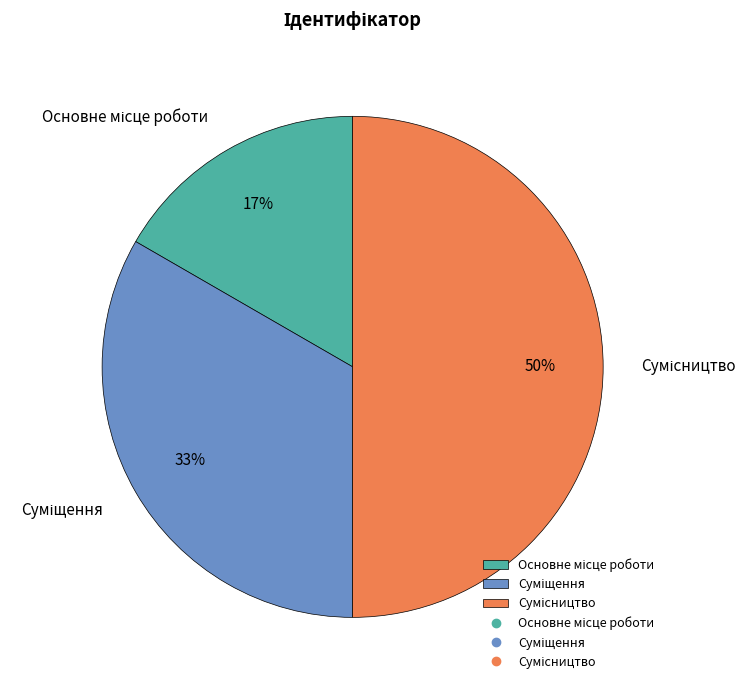

To the nearest percent, what is the average slice percentage?

33%